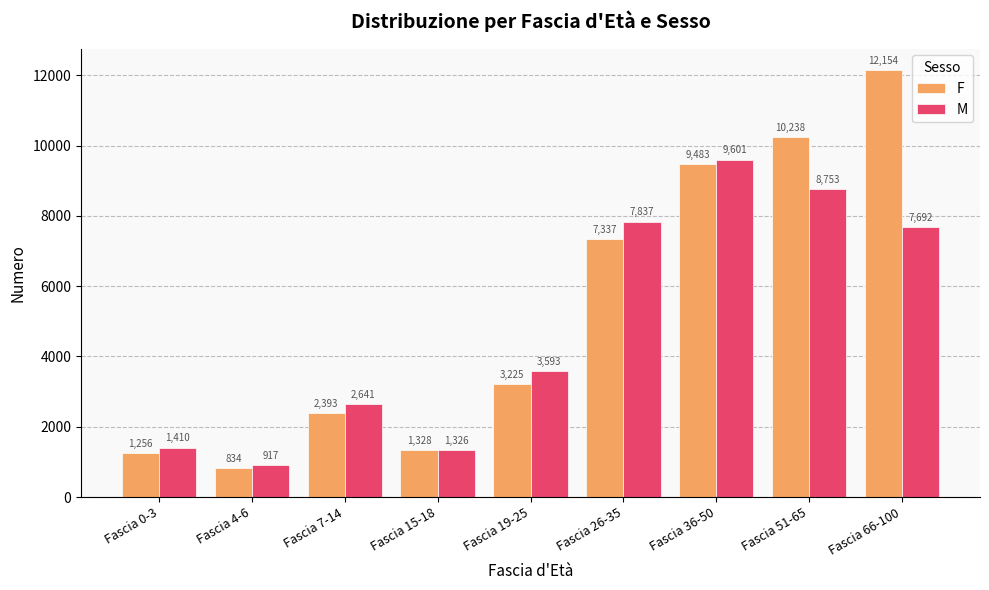

What is the highest value of the M series?

9601